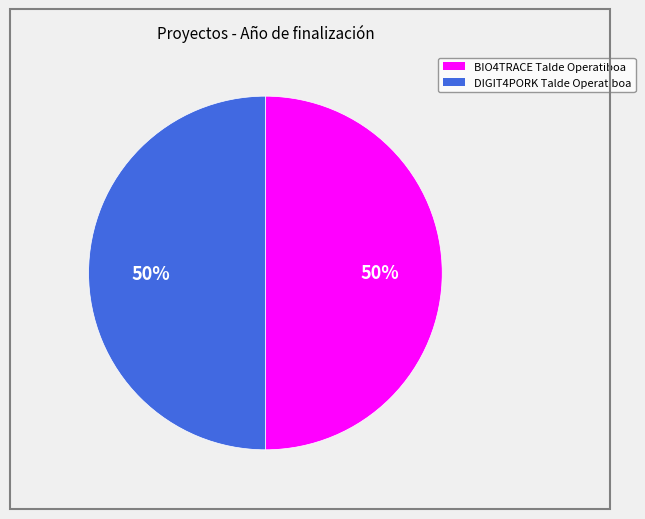

True or false: DIGIT4PORK Talde Operatiboa accounts for 50% of the total.

True